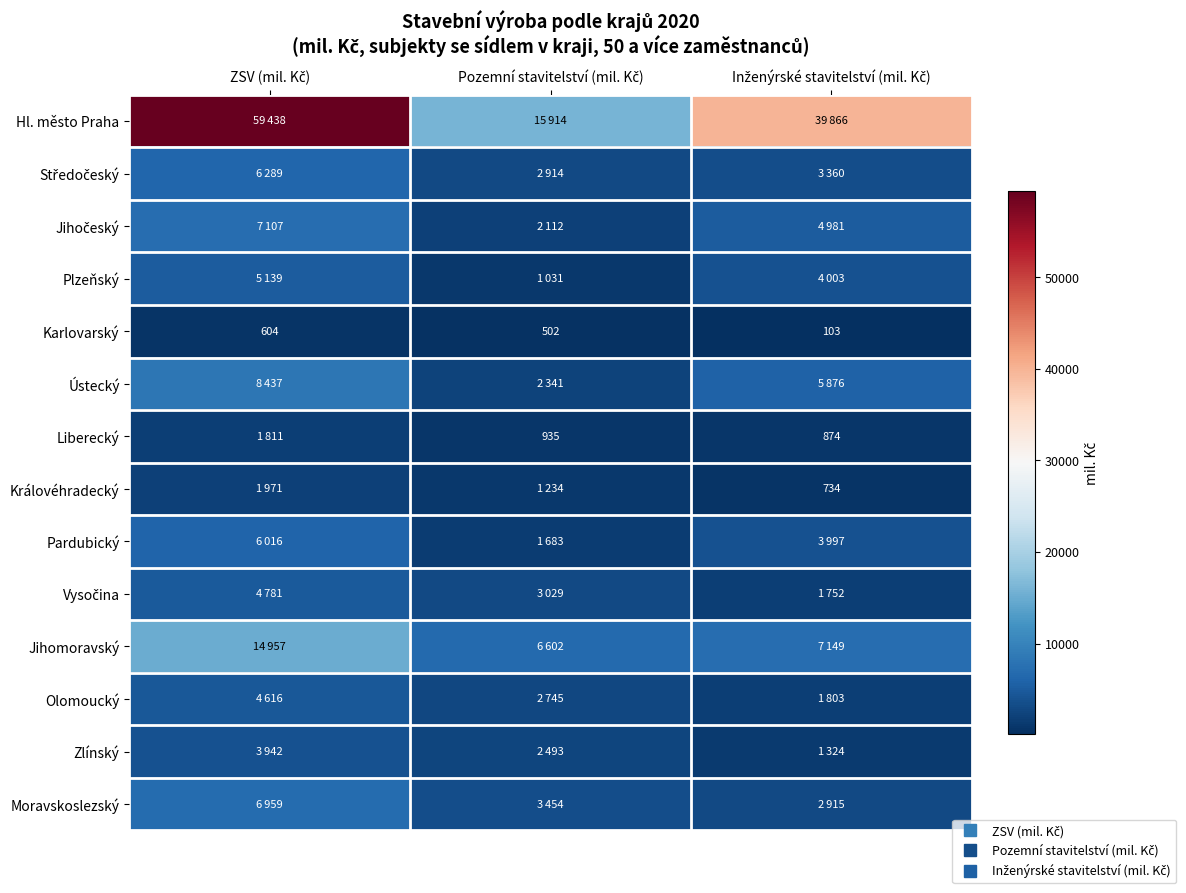

At which category is the sum across all series the highest?

ZSV (mil. Kč)